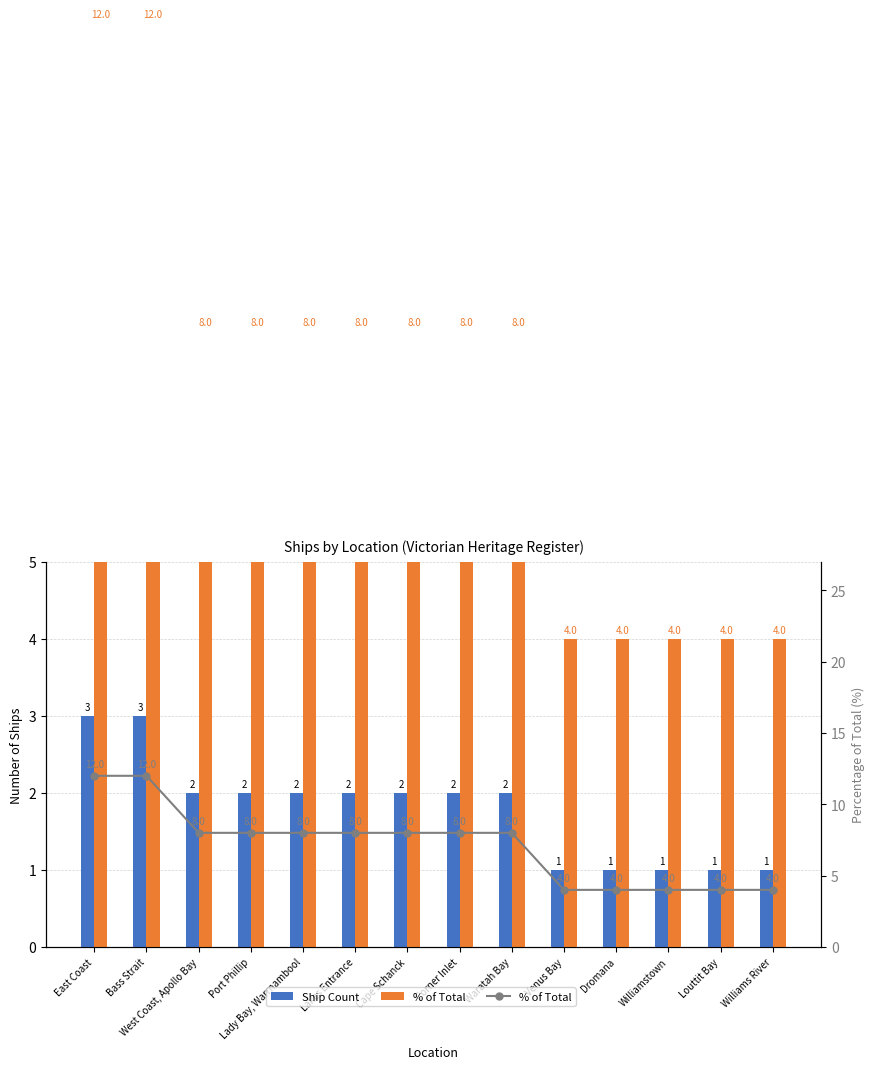

What is the total value across all series at West Coast, Apollo Bay?

10